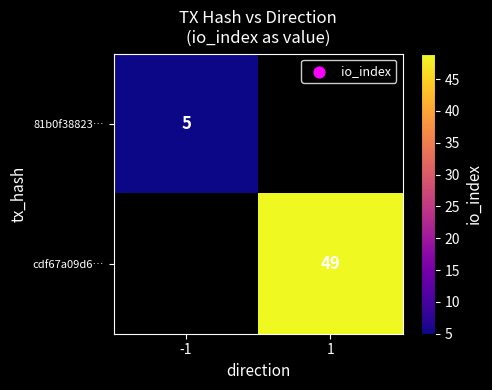

True or false: cdf67a09d6… has a value of 85 at 1.

False